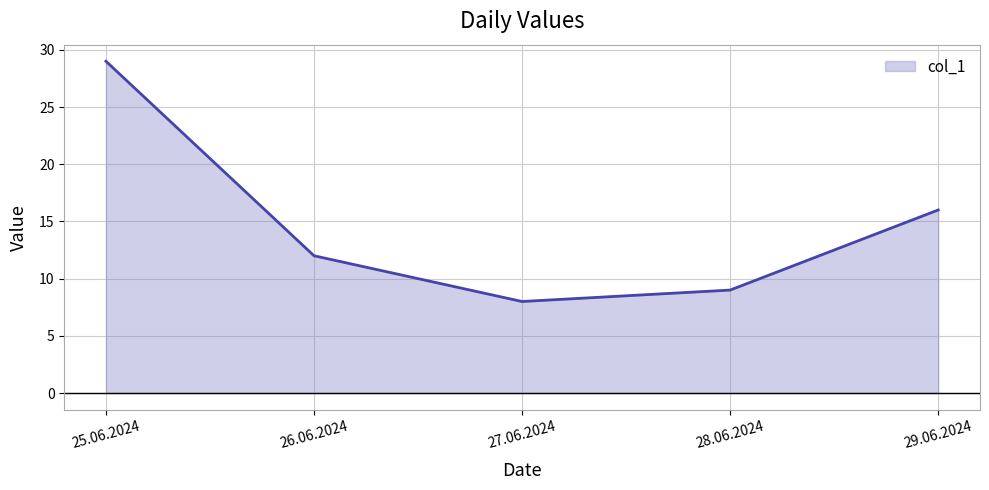

What is the difference between the maximum and minimum values?

21